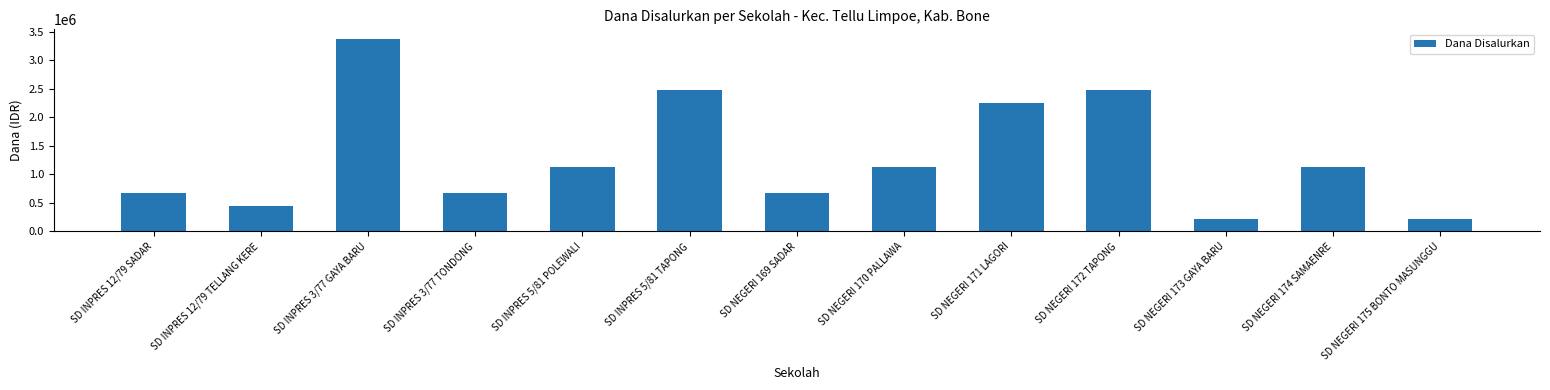

The value at SD INPRES 5/81 POLEWALI is 1125000. True or false?

True